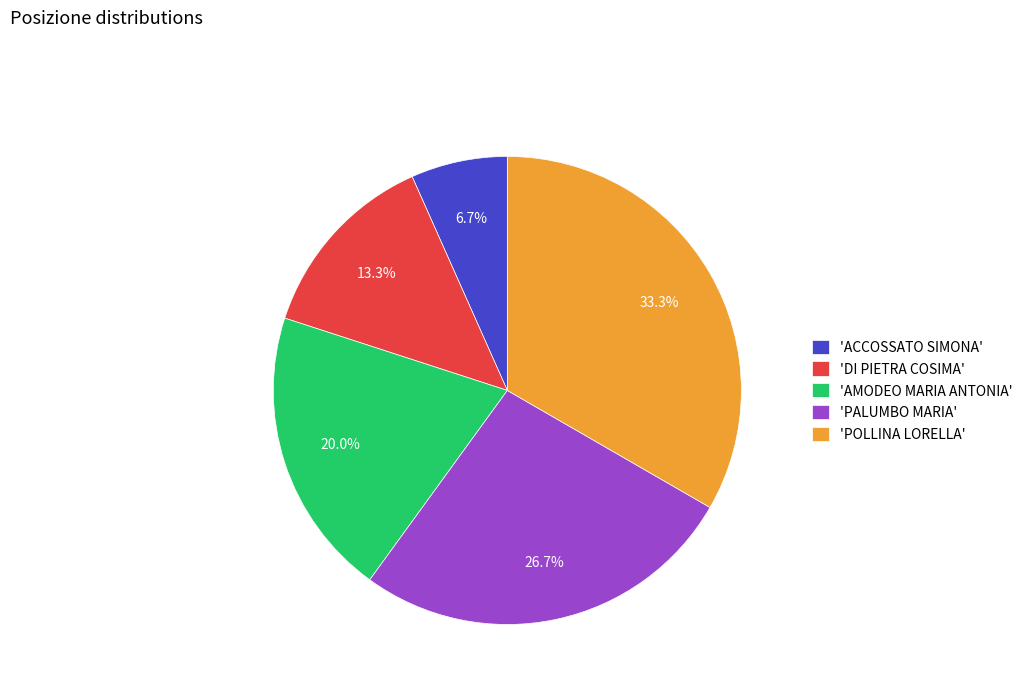

Is there a majority slice in this chart?

No